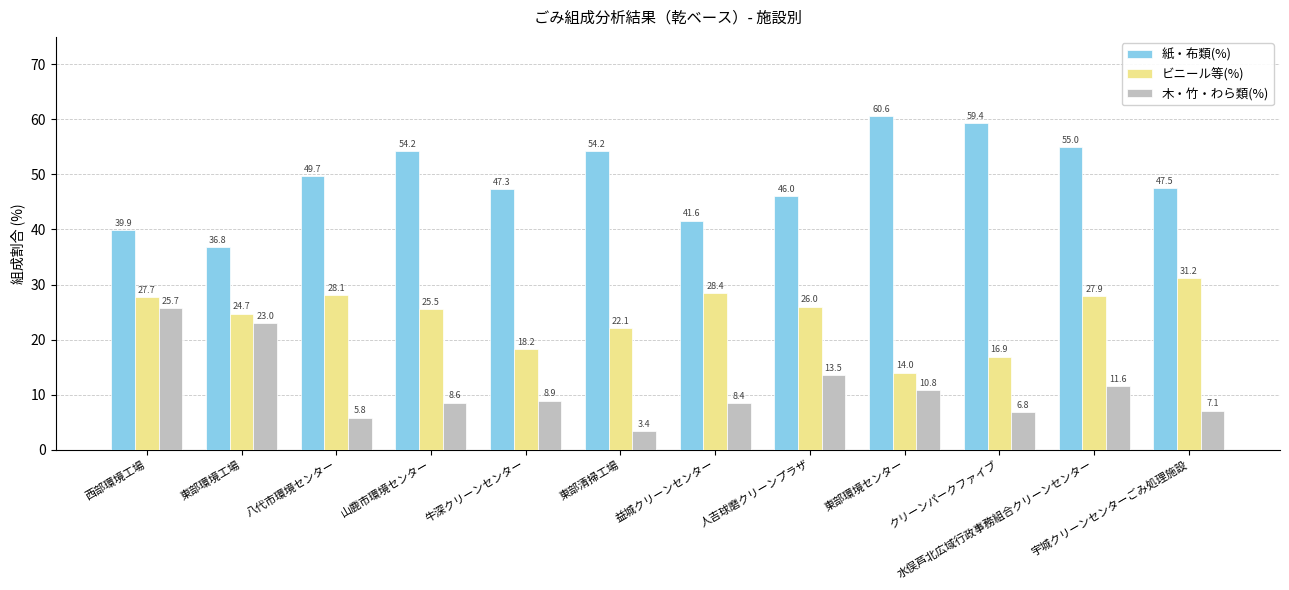

Reading left to right, what are all the values shown in this chart?

紙・布類(%): 39.9	36.8	49.7	54.2	47.3	54.2	41.6	46.0	60.6	59.4	55.0	47.5
ビニール等(%): 27.7	24.7	28.1	25.5	18.2	22.1	28.4	26.0	14.0	16.9	27.9	31.2
木・竹・わら類(%): 25.7	23.0	5.8	8.6	8.9	3.4	8.4	13.5	10.8	6.8	11.6	7.1